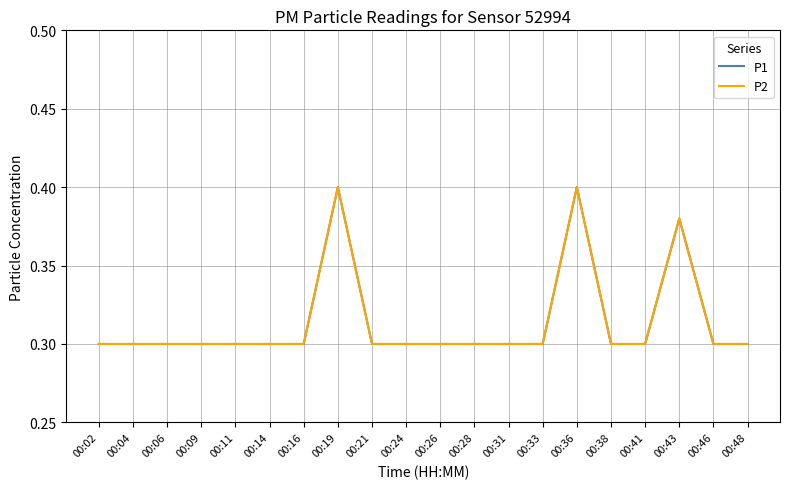

Does the chart have visible grid lines?

Yes